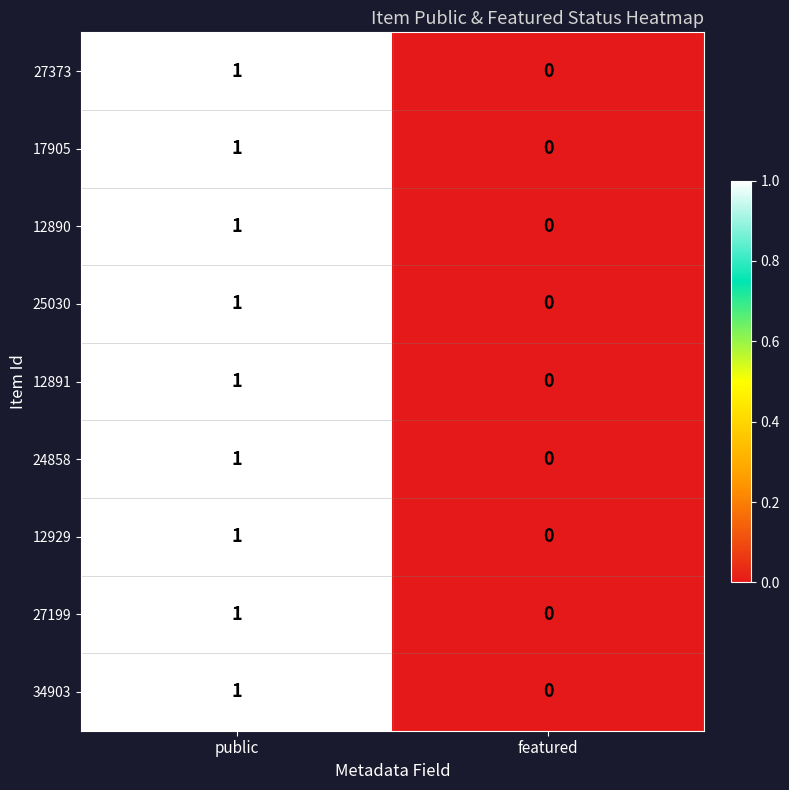

Is the value of 27373 at public greater than the value of 34903 at featured?

Yes